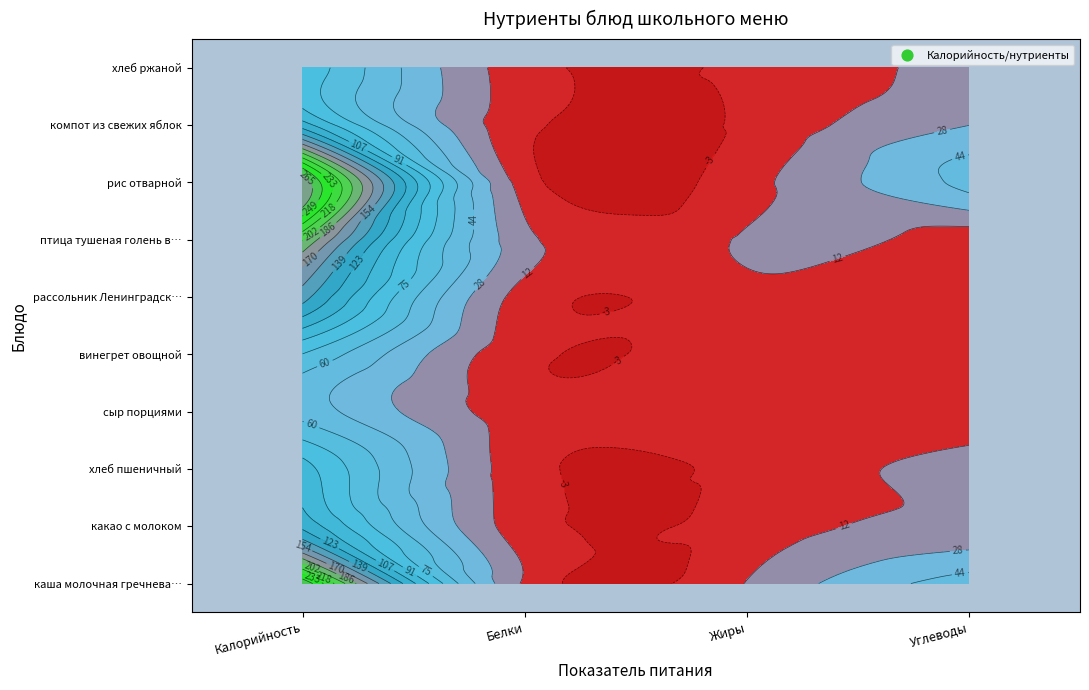

What is the difference between the maximum and minimum values in the сыр порциями series?

54